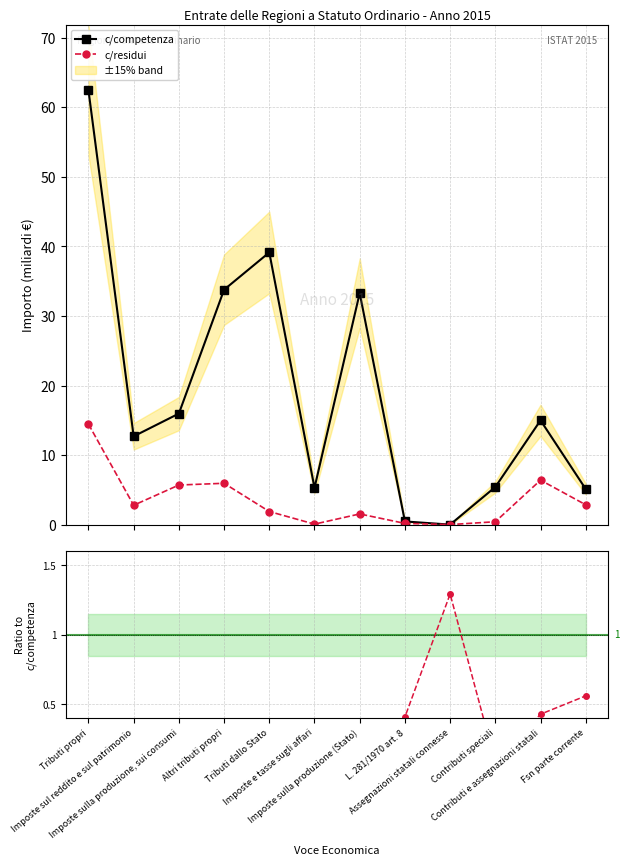

Which series has the widest spread of values?

c/competenza